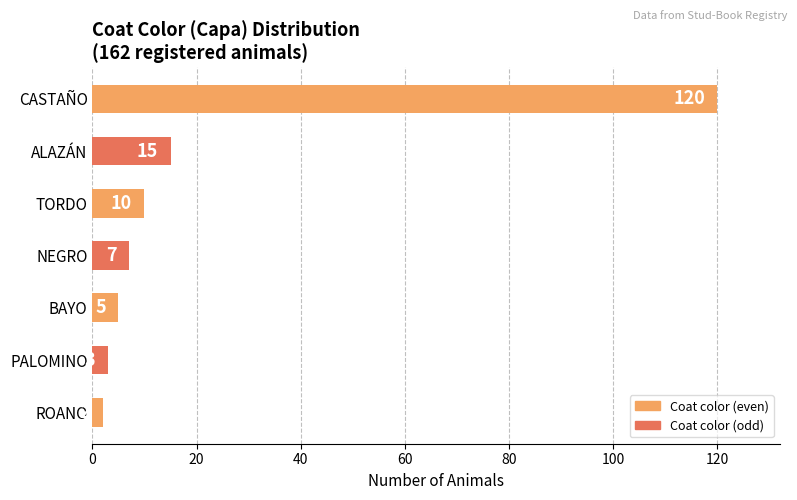

Are the bars grouped side by side (vs. stacked)?

No